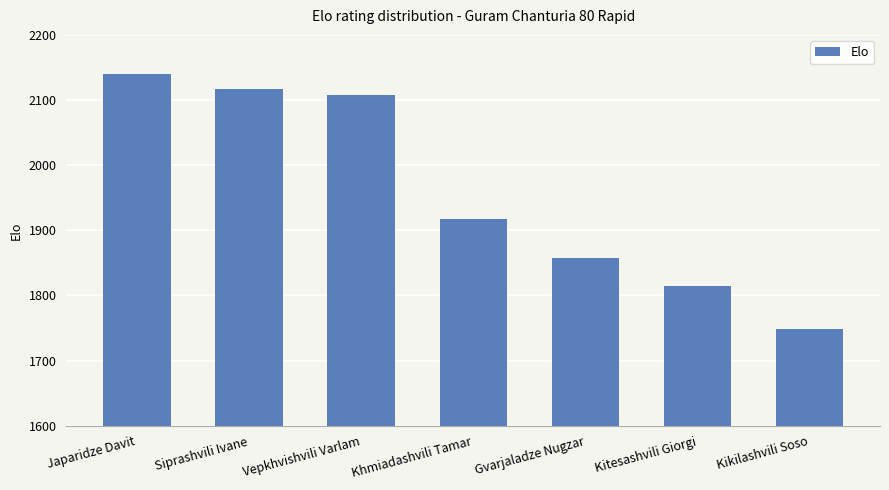

List the labels in order of value, smallest first.

Kikilashvili Soso, Kitesashvili Giorgi, Gvarjaladze Nugzar, Khmiadashvili Tamar, Vepkhvishvili Varlam, Siprashvili Ivane, Japaridze Davit